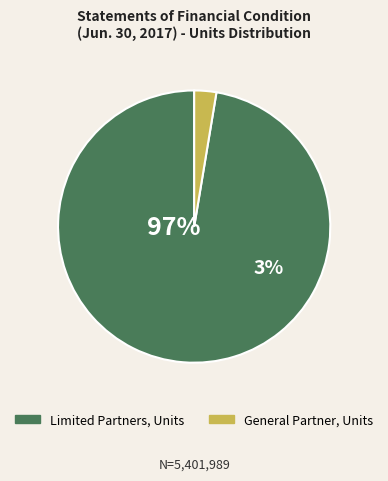

Does General Partner, Units account for over 50% of the chart?

No